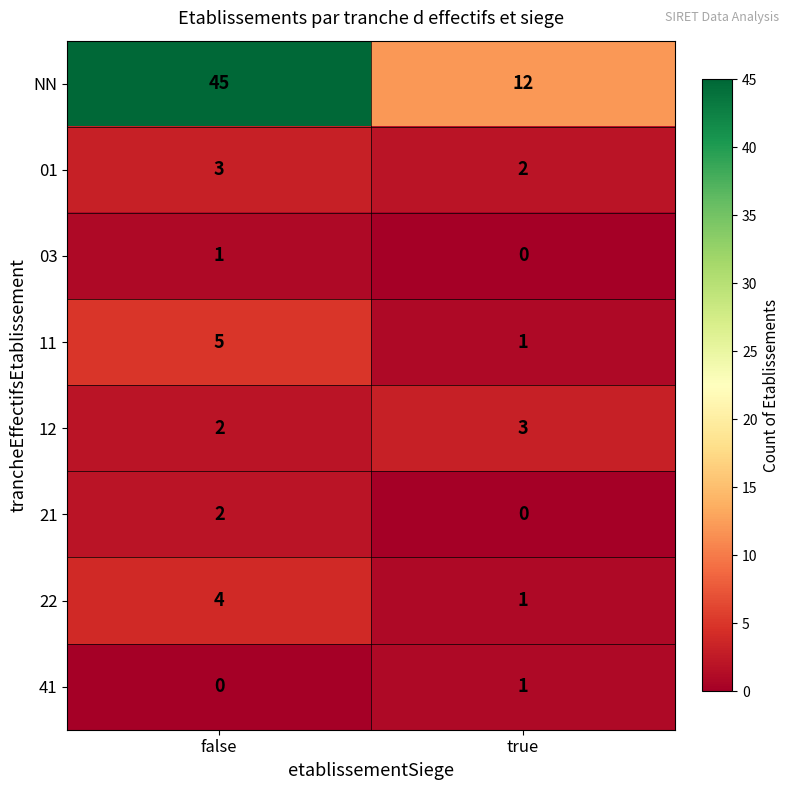

Which series has the widest spread of values?

NN